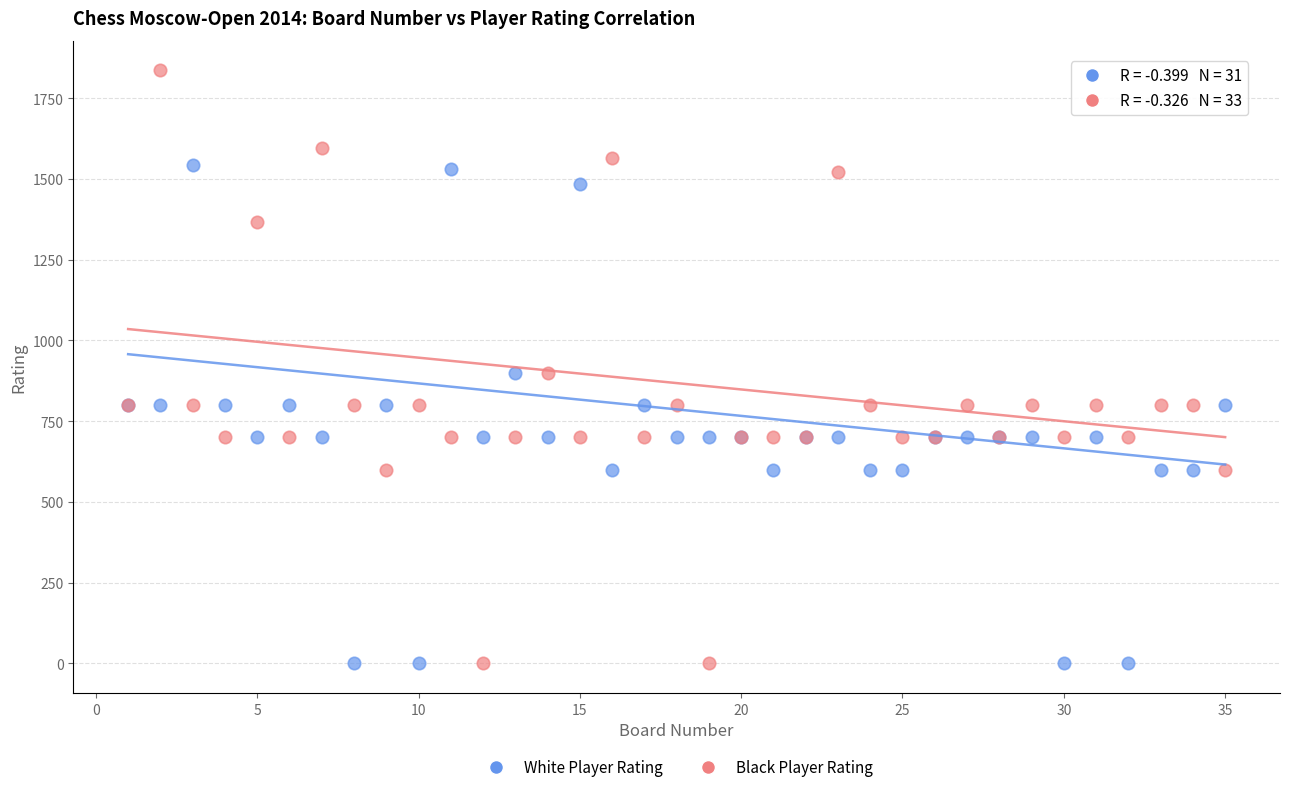

What is the X range (max minus min) for the scatter plot?

34